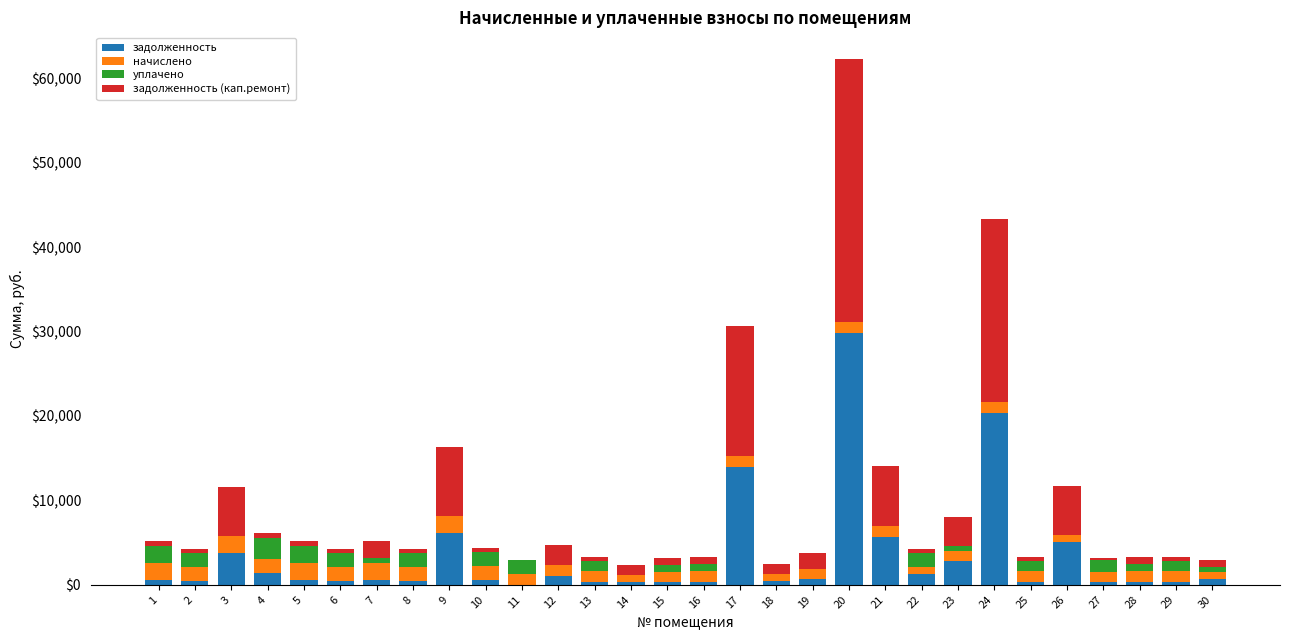

What is the sum of all начислено values?

41938.8